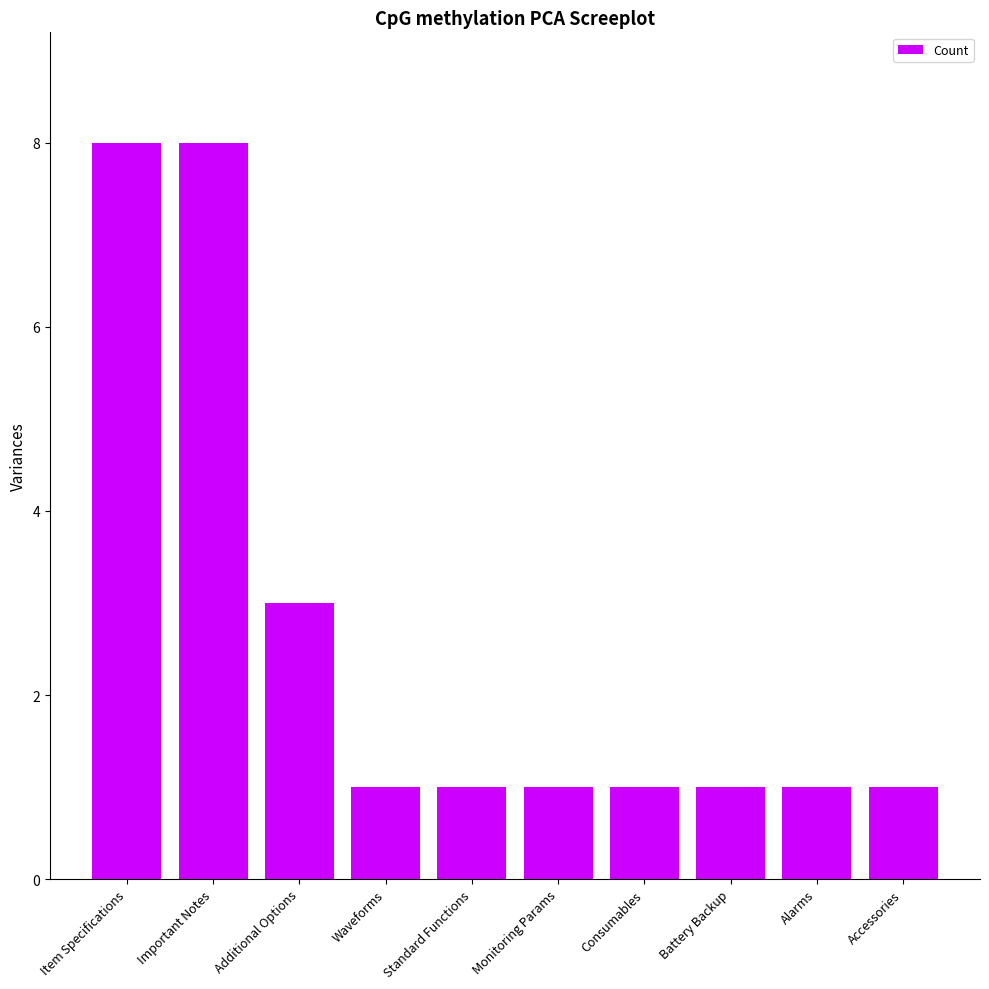

How many values are between 1 and 3?

8